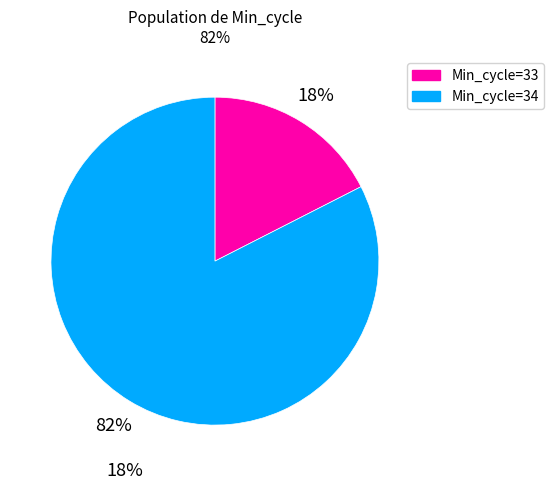

Count the number of slices in the pie.

2